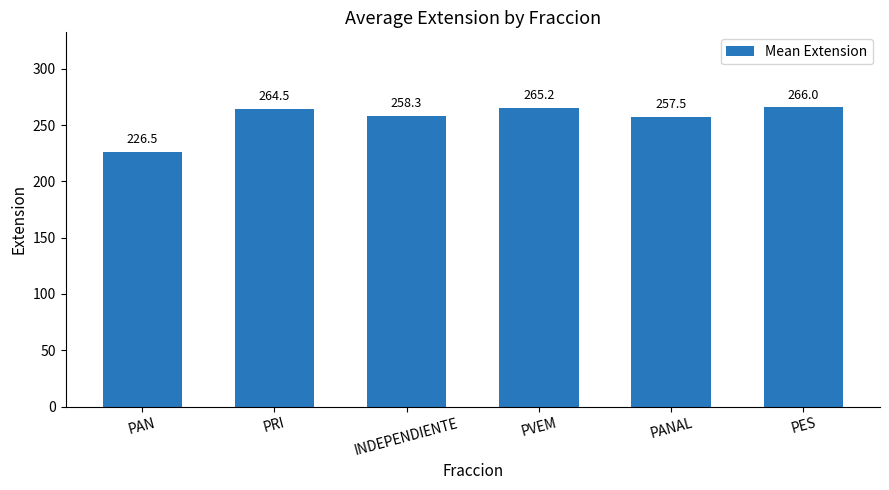

The value at INDEPENDIENTE is 258.3. True or false?

True